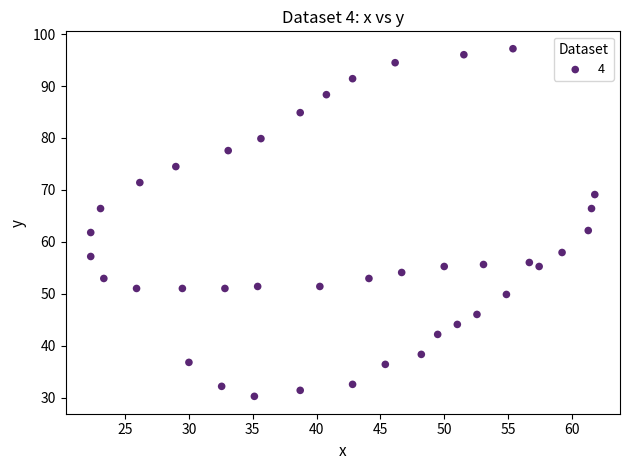

What is the range of X values (max minus min)?

39.5